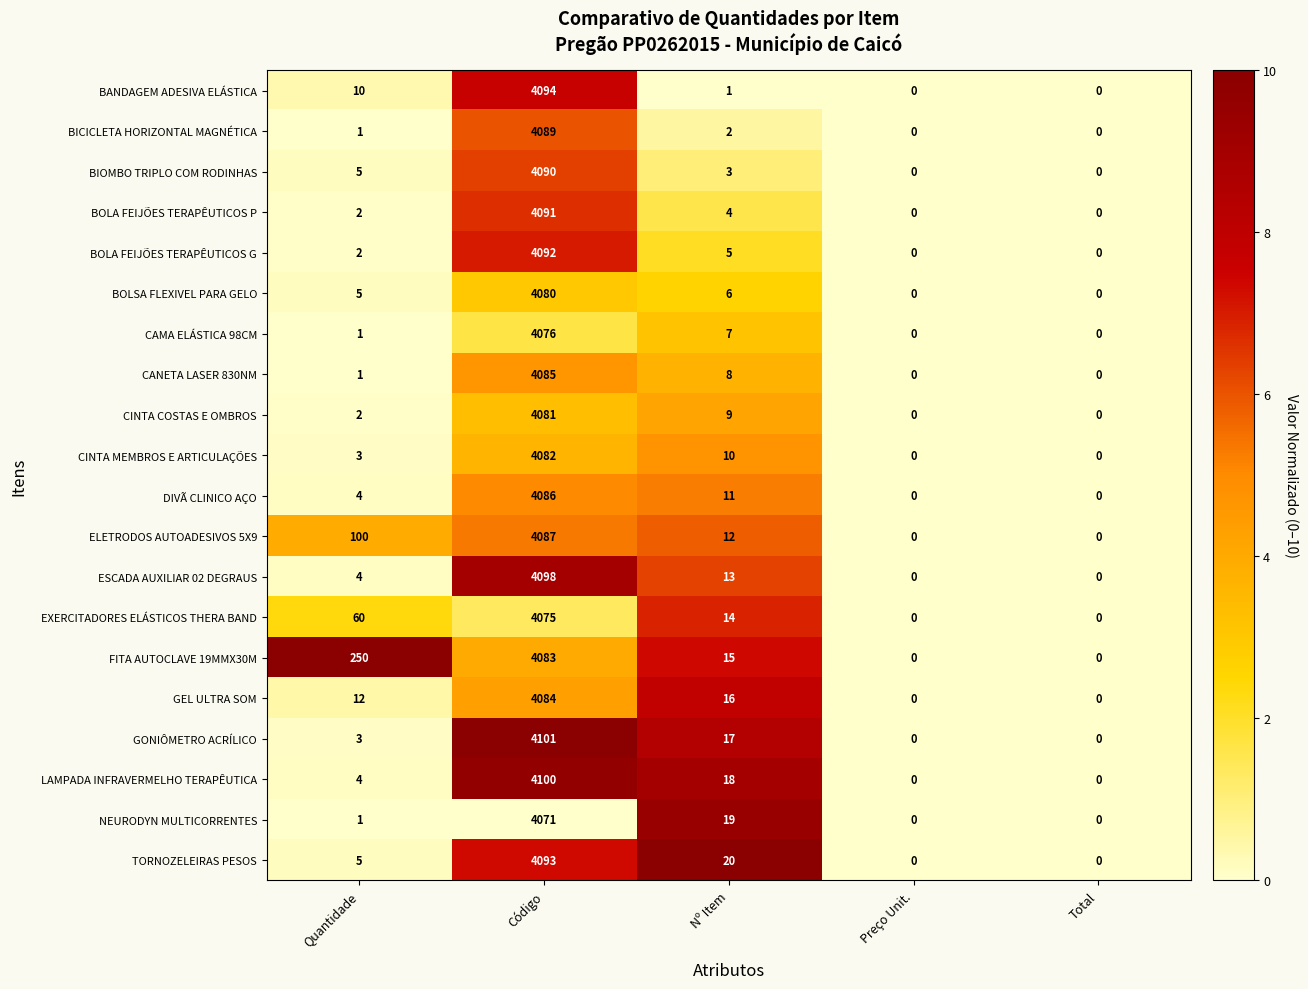

At which label is LAMPADA INFRAVERMELHO TERAPÊUTICA closest to 2050?

Nº Item